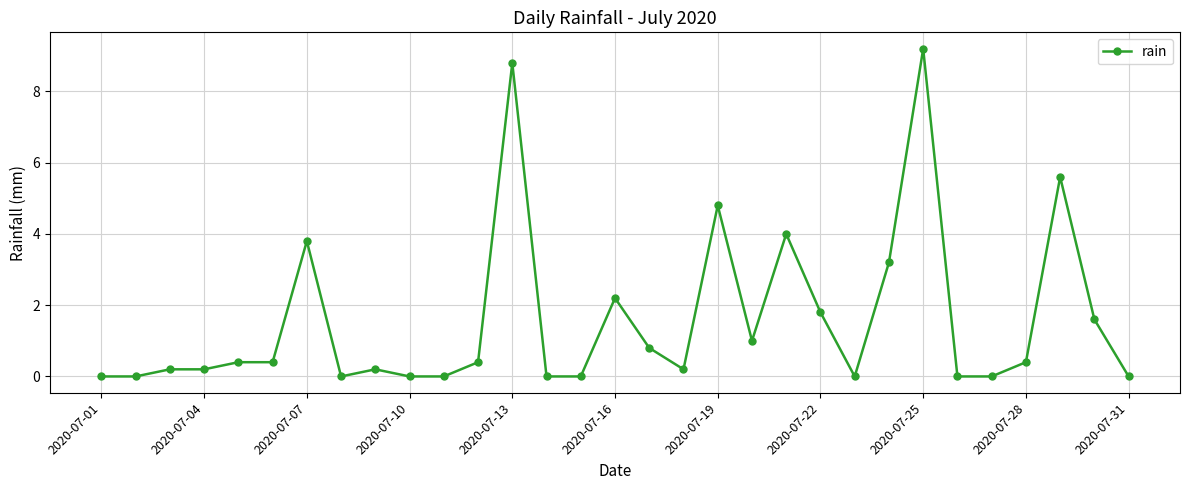

What is the value of the 7th point from the left?

3.8